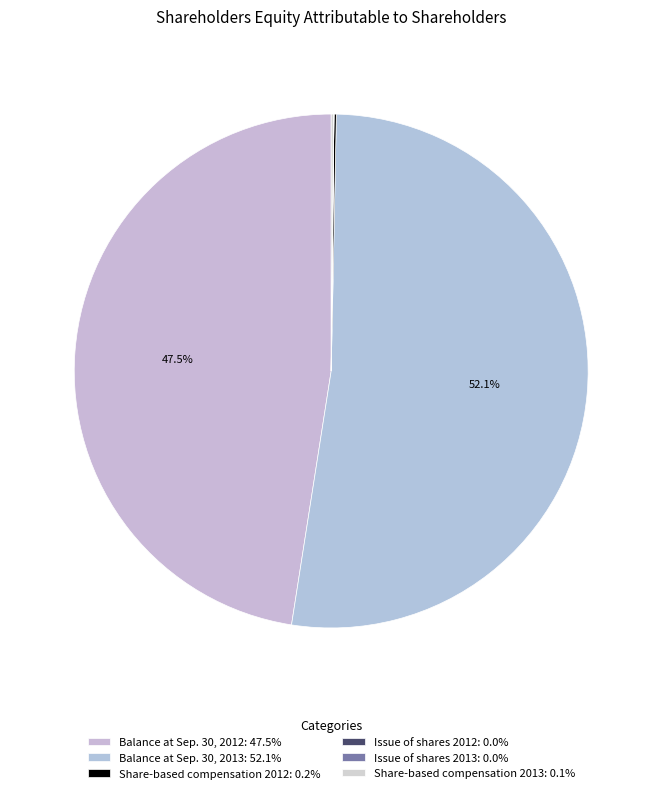

Which category accounts for the majority?

Balance at Sep. 30, 2013